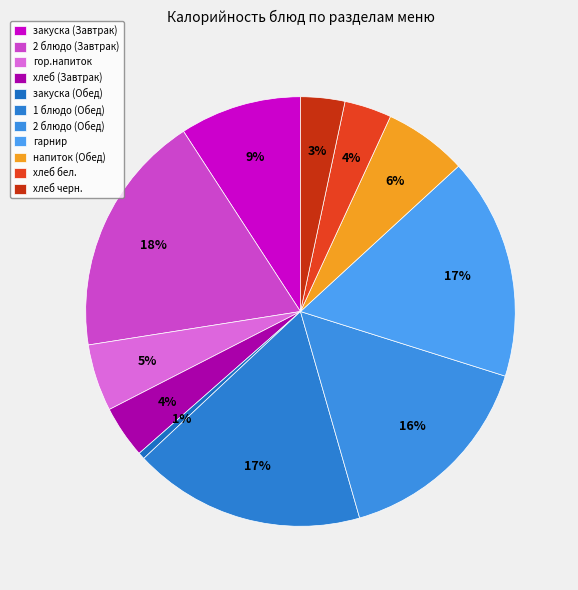

To the nearest percent, what portion does 1 блюдо (Обед) represent?

17%